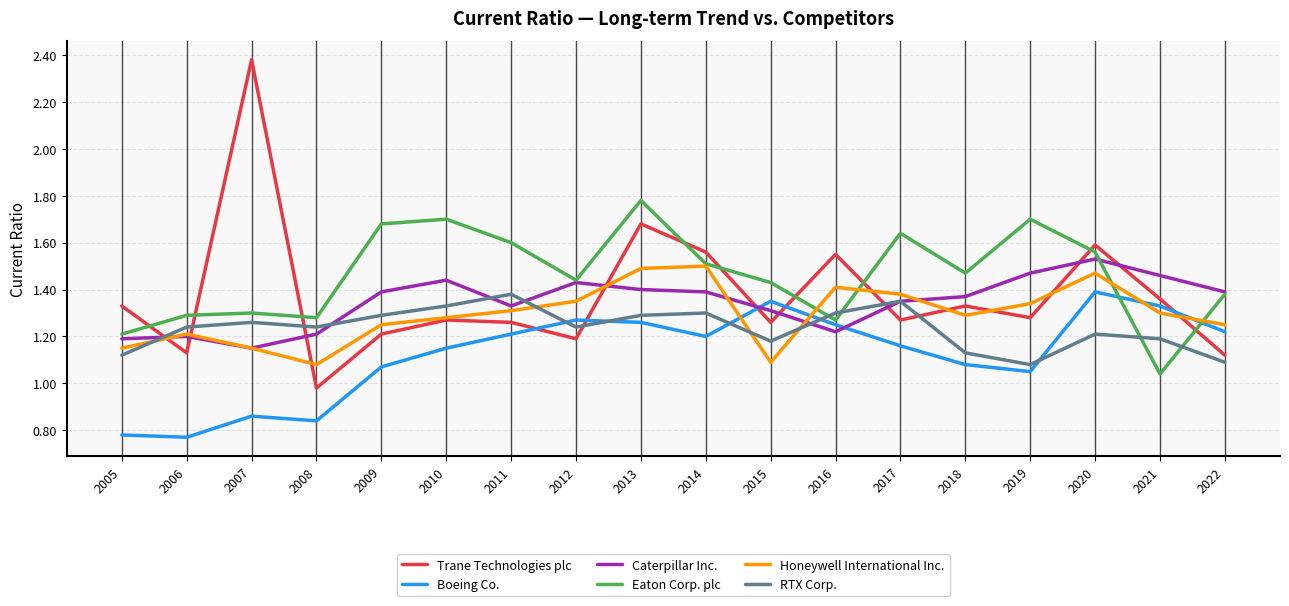

Where do Caterpillar Inc. and Boeing Co. first cross each other?

2014 and 2015